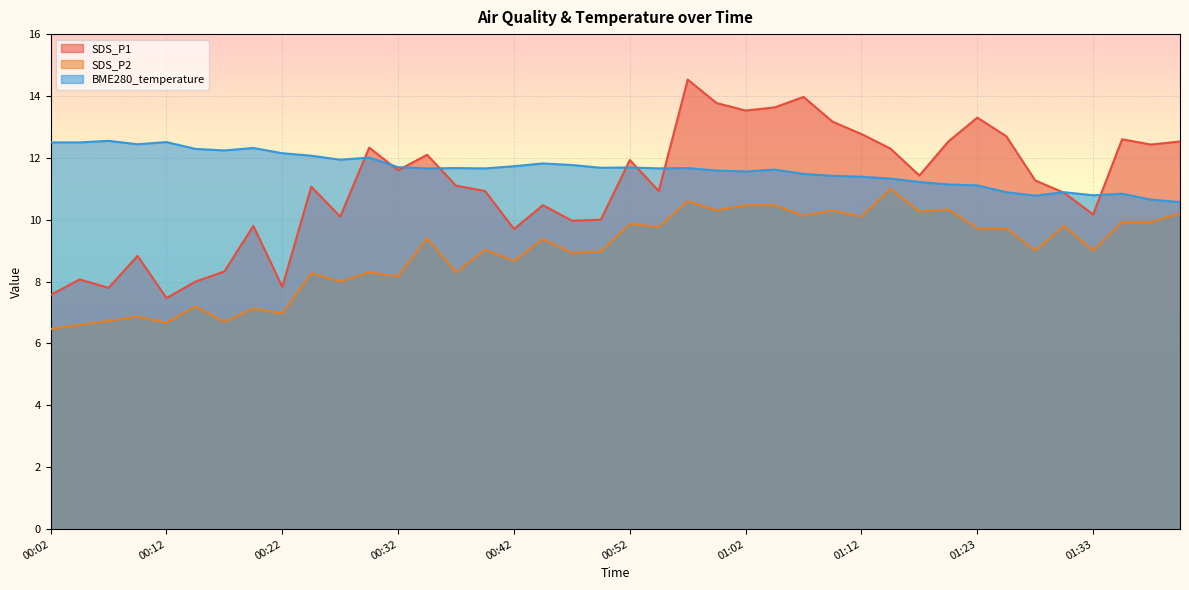

Between 00:54 and 01:38, which is larger?

01:38